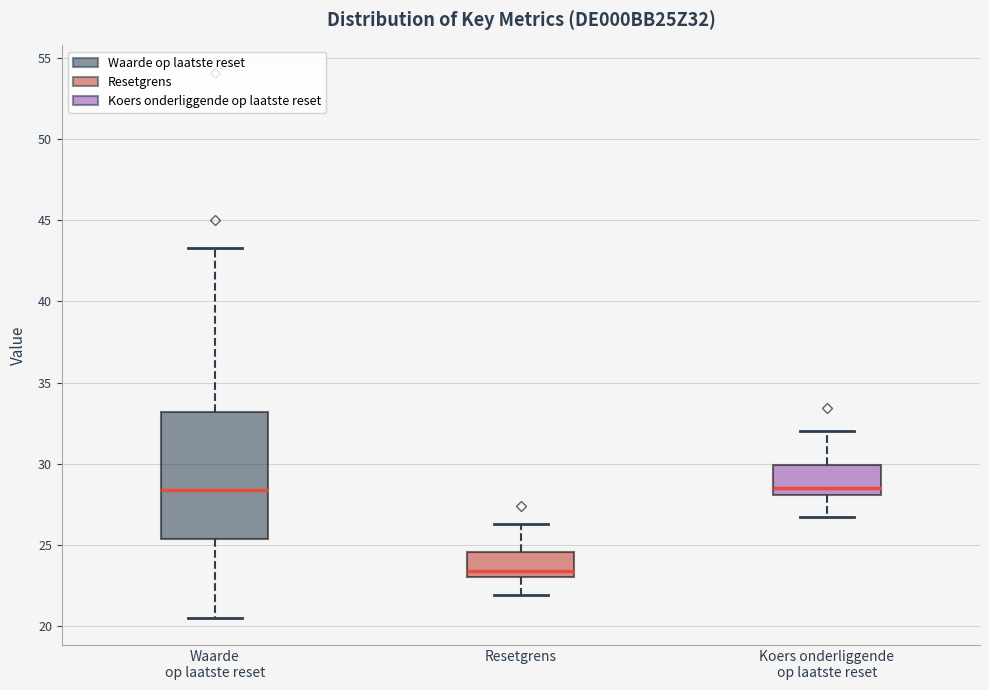

Reading left to right, read every box against the y-axis: the position of its median line, the range the box covers, and the ends of its whiskers. The values are not printed on the chart, so give them approximately, as read against the axis.

Waarde op laatste reset: median 28.5, box 25.5 to 33.0, whiskers 20.5 to 43.5
Resetgrens: median 23.5, box 23.0 to 24.5, whiskers 22.0 to 26.5
Koers onderliggende op laatste reset: median 28.5, box 28.0 to 30.0, whiskers 26.5 to 32.0